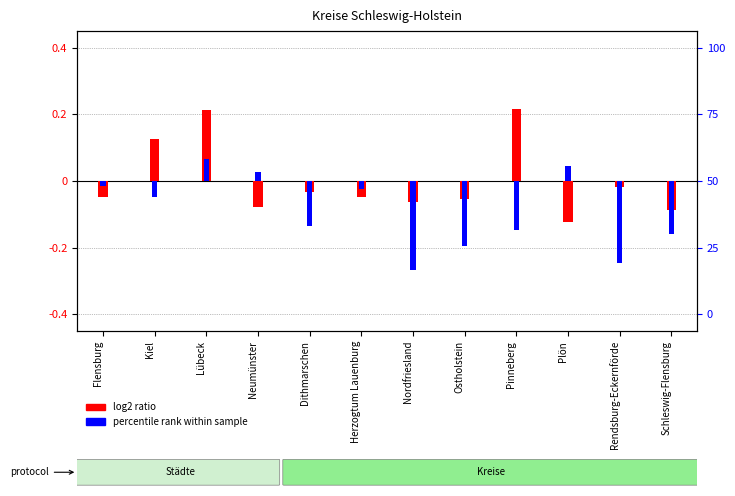

How many bars are there in total?

24